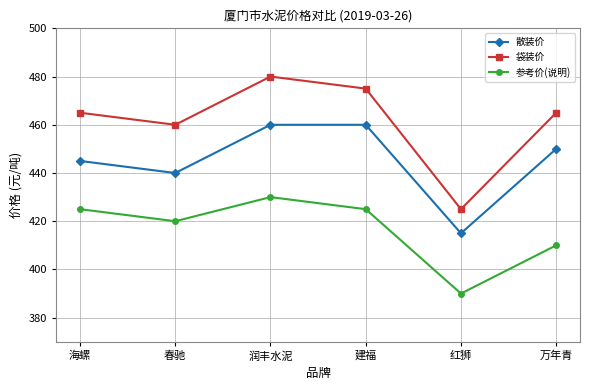

Reading right to left, transcribe all the data shown in this chart.

散装价: 450	415	460	460	440	445
袋装价: 465	425	475	480	460	465
参考价(说明): 410	390	425	430	420	425